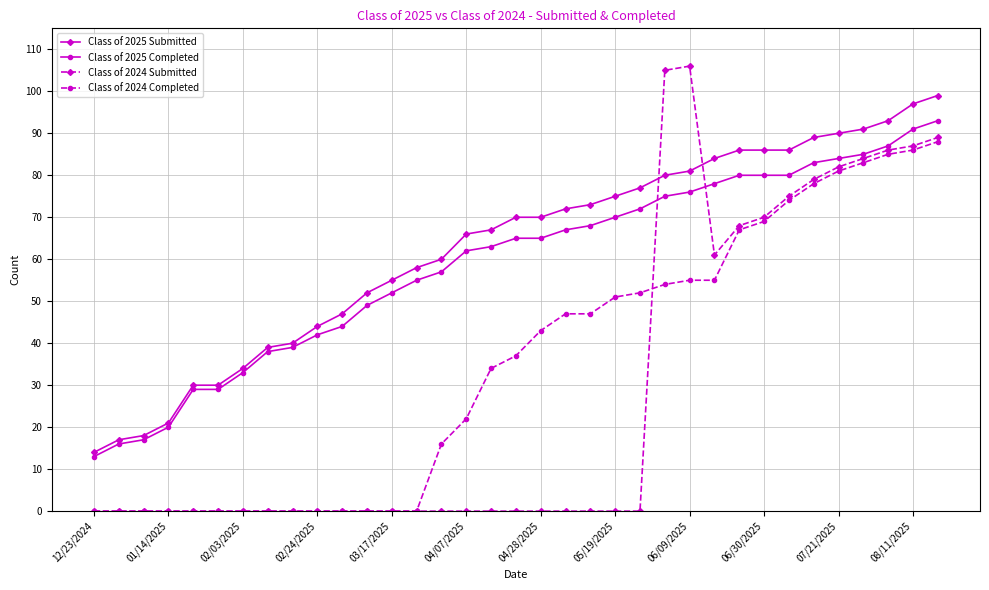

What is the highest value of the Class of 2024 Submitted series?

106